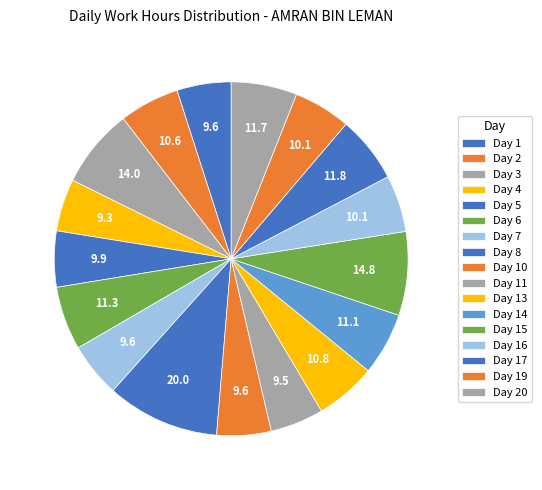

What is the change in value from Day 1 to Day 8?

+10.4